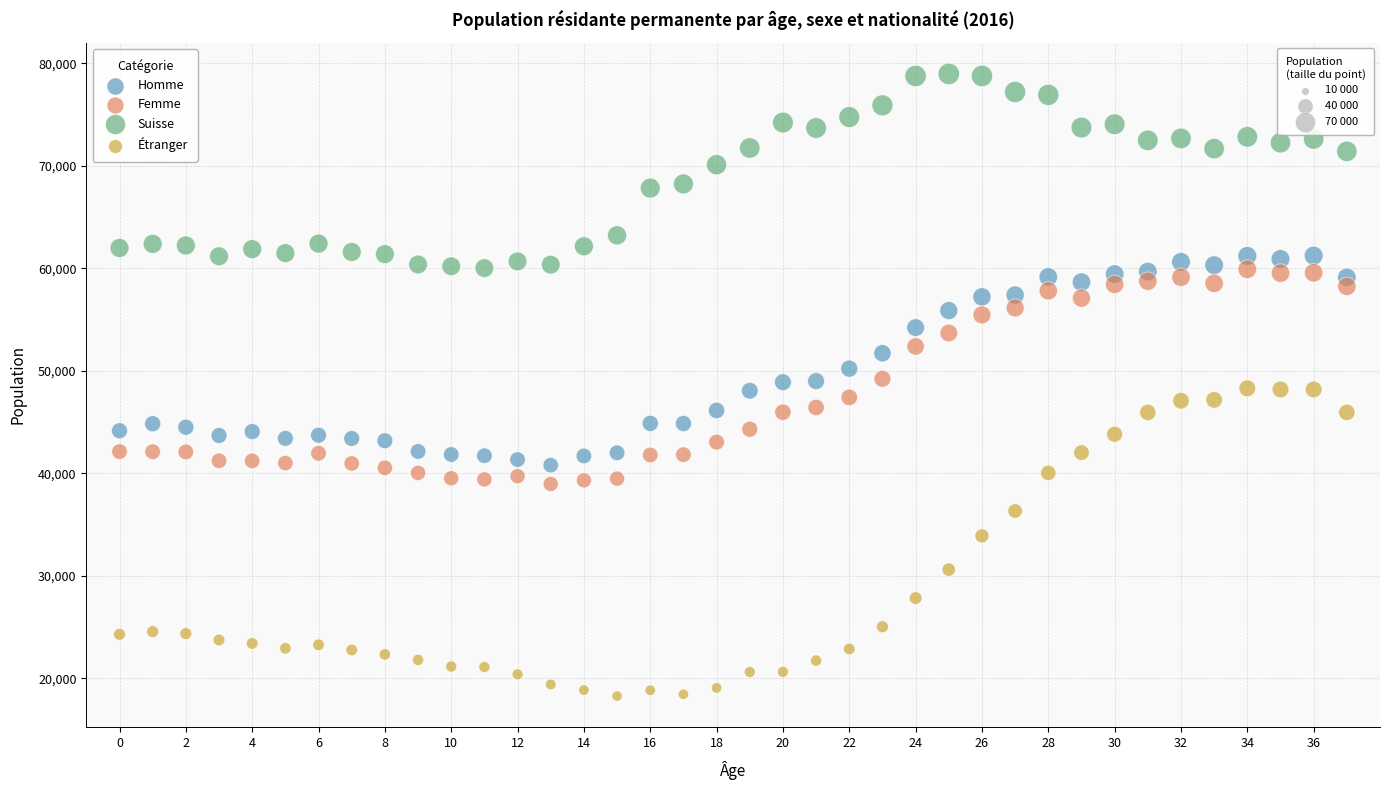

Across all data points, what is the range of Y values (max minus min)?

60692